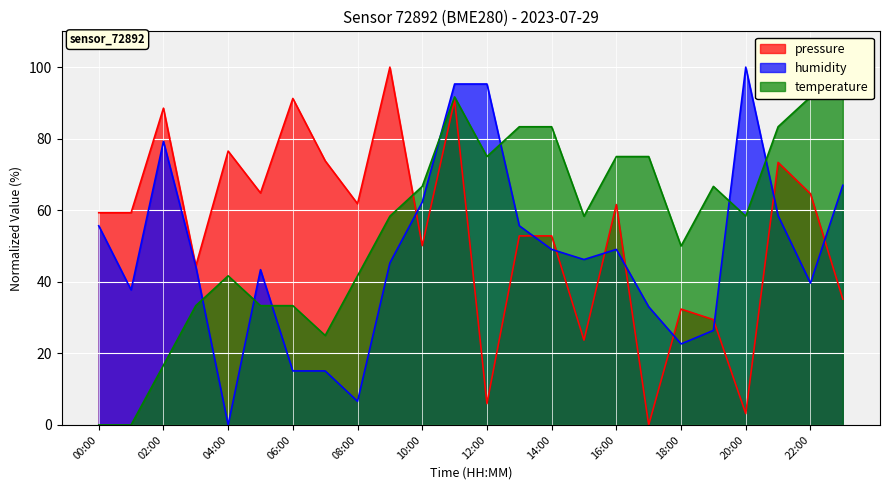

In humidity, how many points are lower than both neighbors (excluding endpoints)?

6